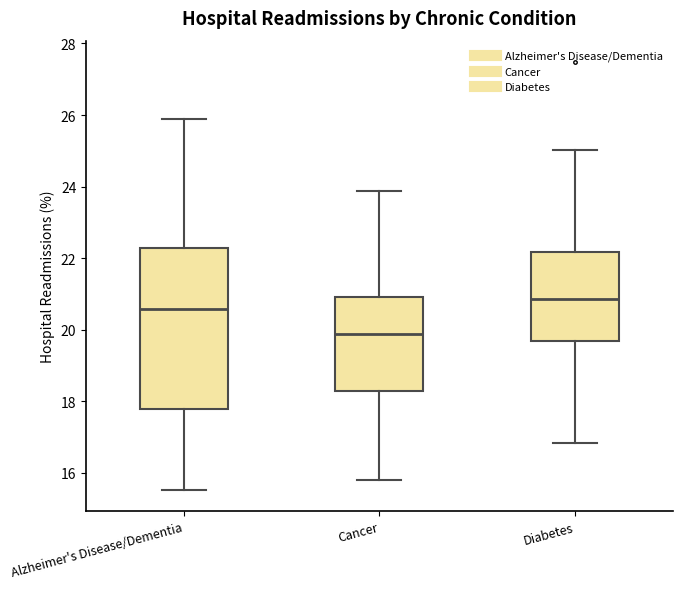

Which box's median line is the lowest?

Cancer